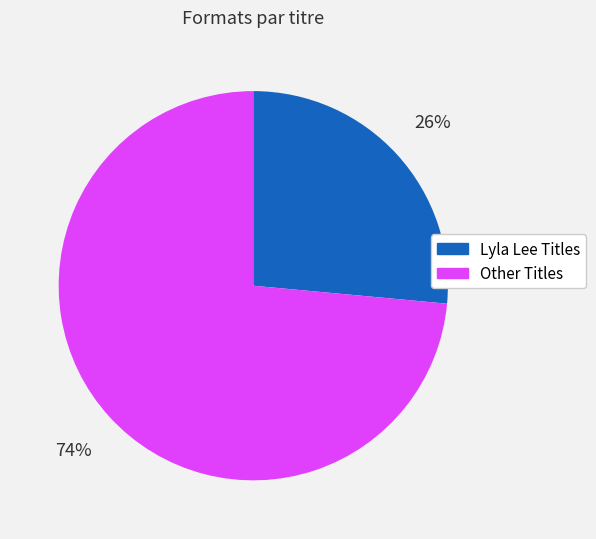

Is there a majority slice in this chart?

Yes